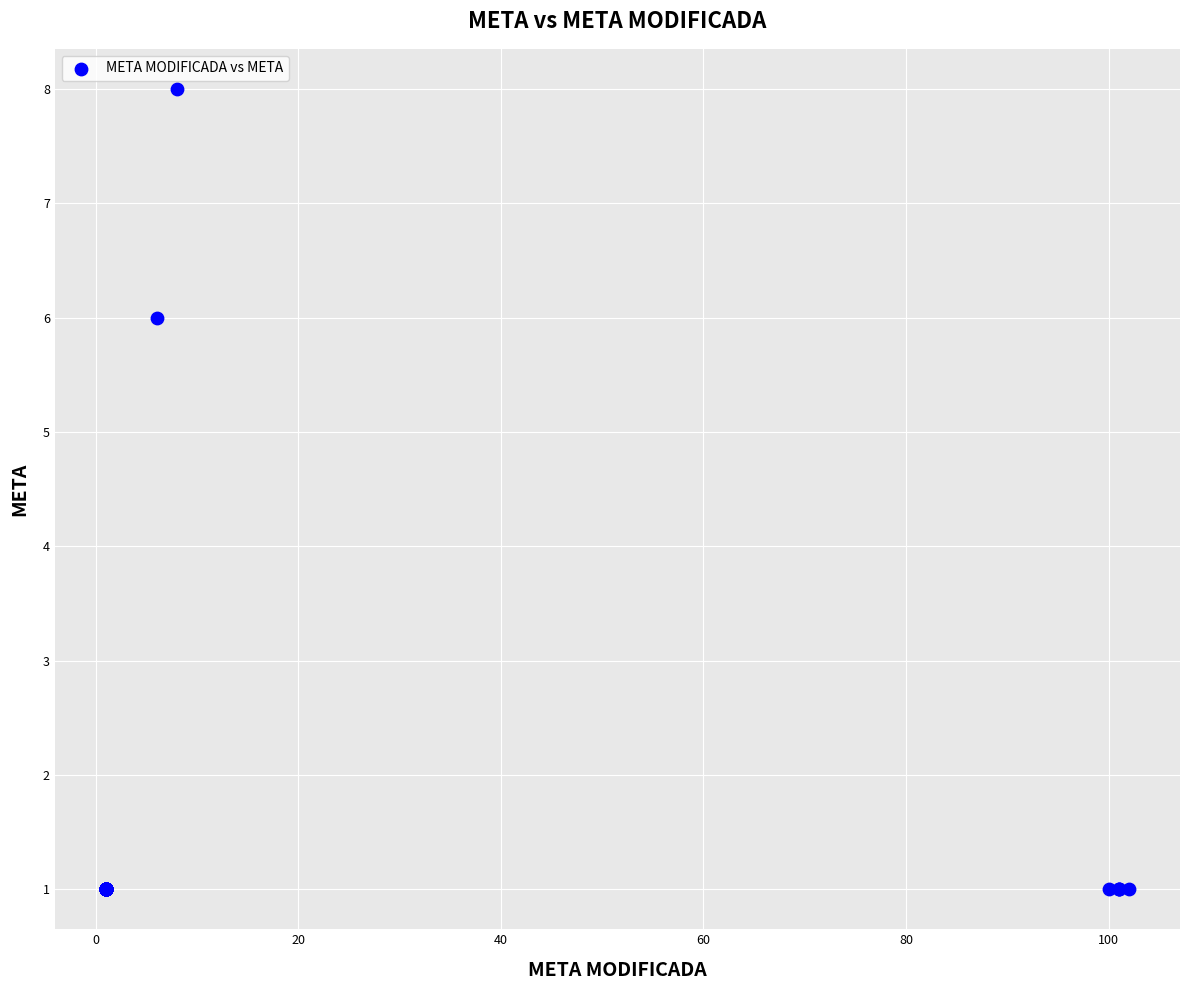

What Y value in the scatter plot is closest to 4?

6